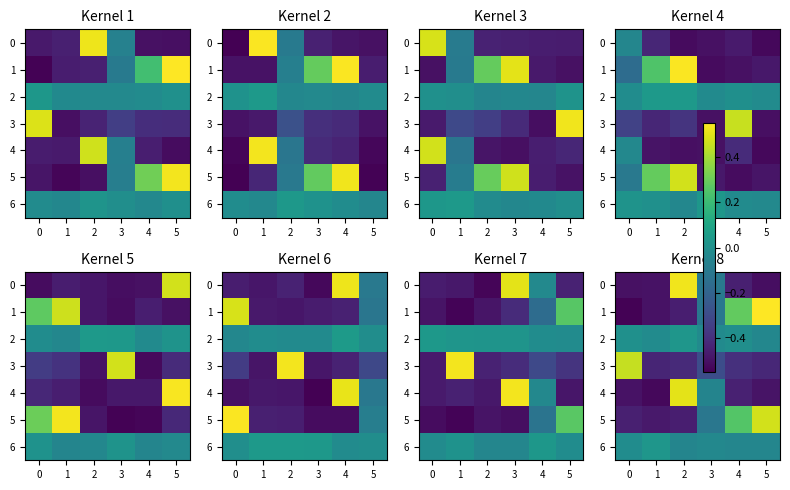

Is the value of 2 at 2 greater than the value of 3 at 1?

Yes